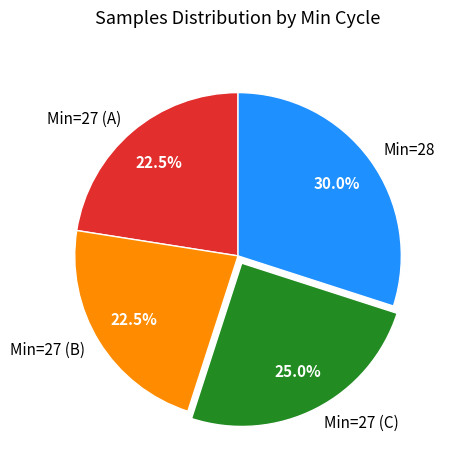

Do Min=28 and Min=27 (C) together represent more than half of the pie?

Yes